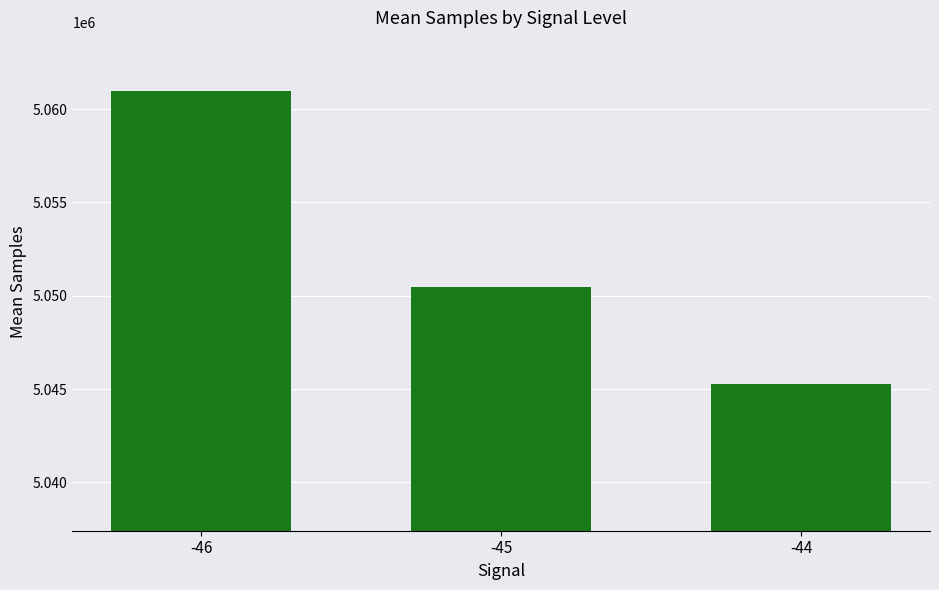

Where does the data first go above 5050463?

-46